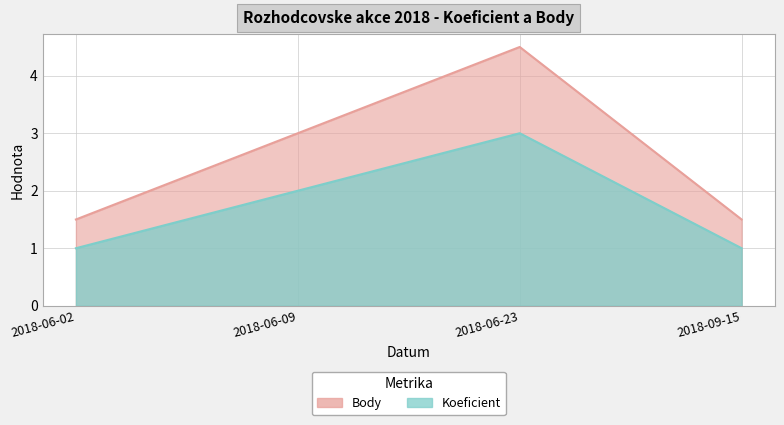

What position from the right is 2018-09-15?

1